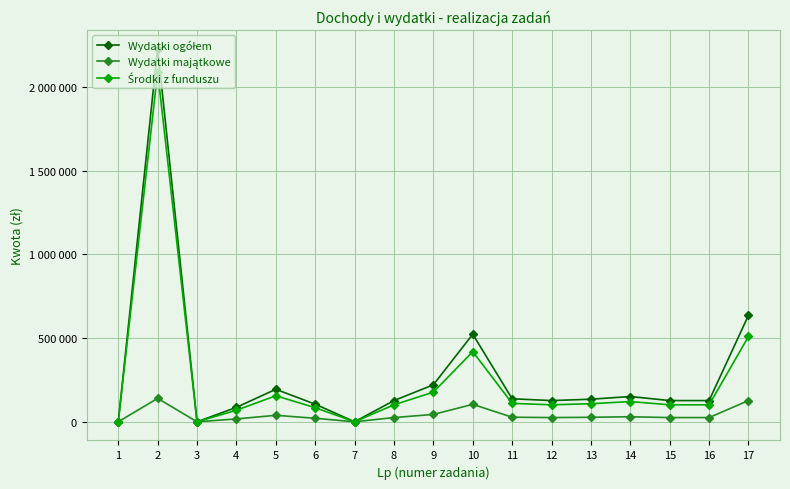

At which category is the sum across all series the highest?

2